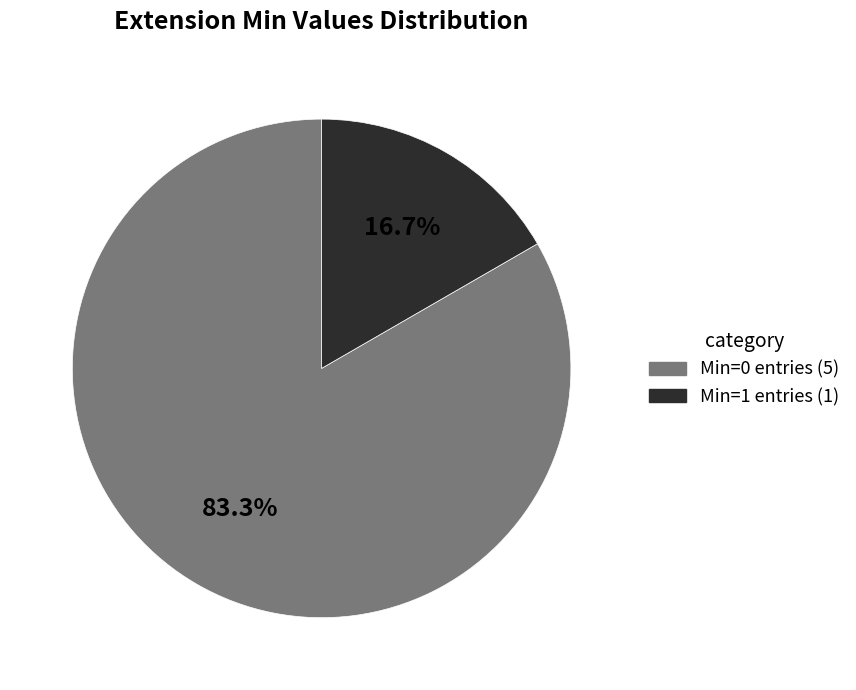

Count the number of slices in the pie.

2